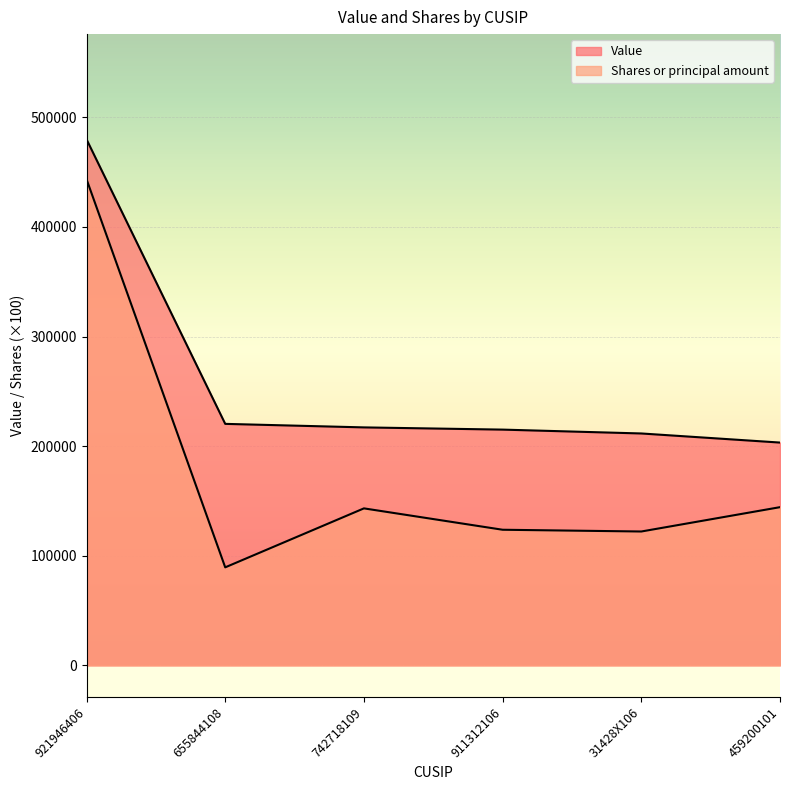

What is the difference between the maximum and second lowest values in the Value series?

268370